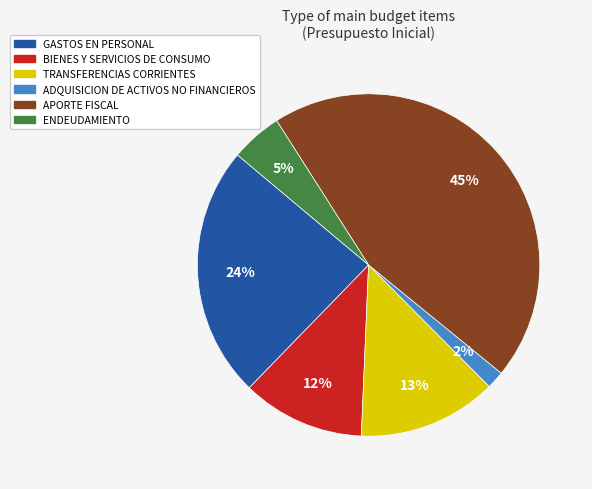

Between ADQUISICION DE ACTIVOS NO FINANCIEROS and TRANSFERENCIAS CORRIENTES, which is larger?

TRANSFERENCIAS CORRIENTES